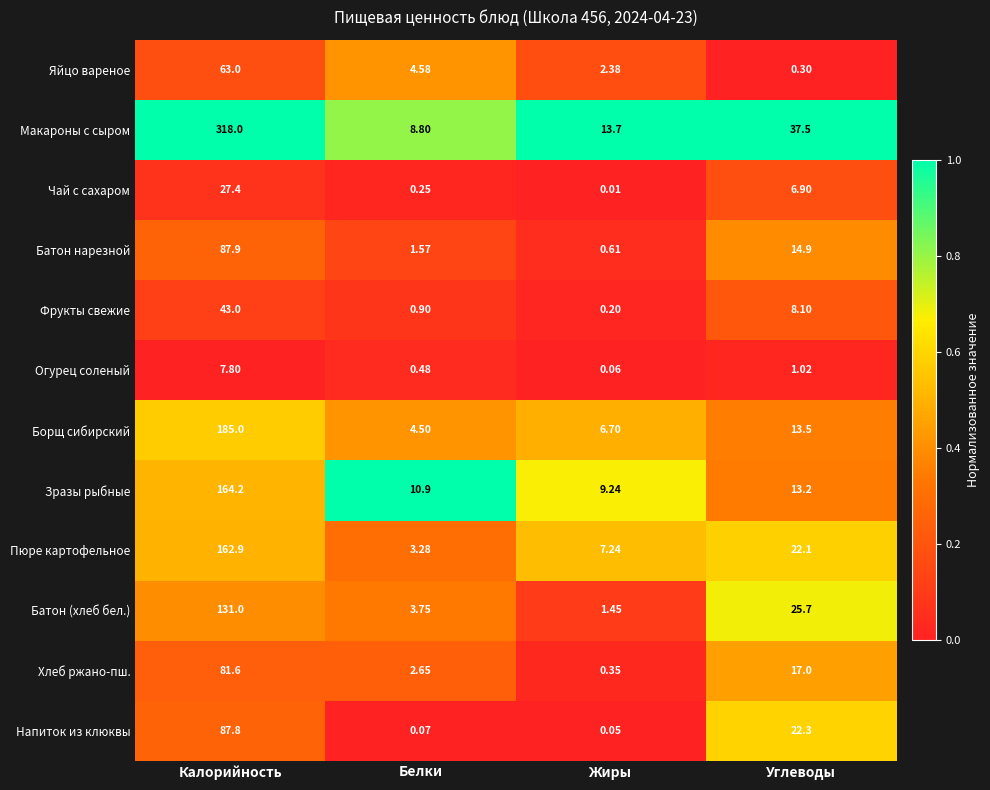

Which series has the widest spread of values?

Макароны с сыром